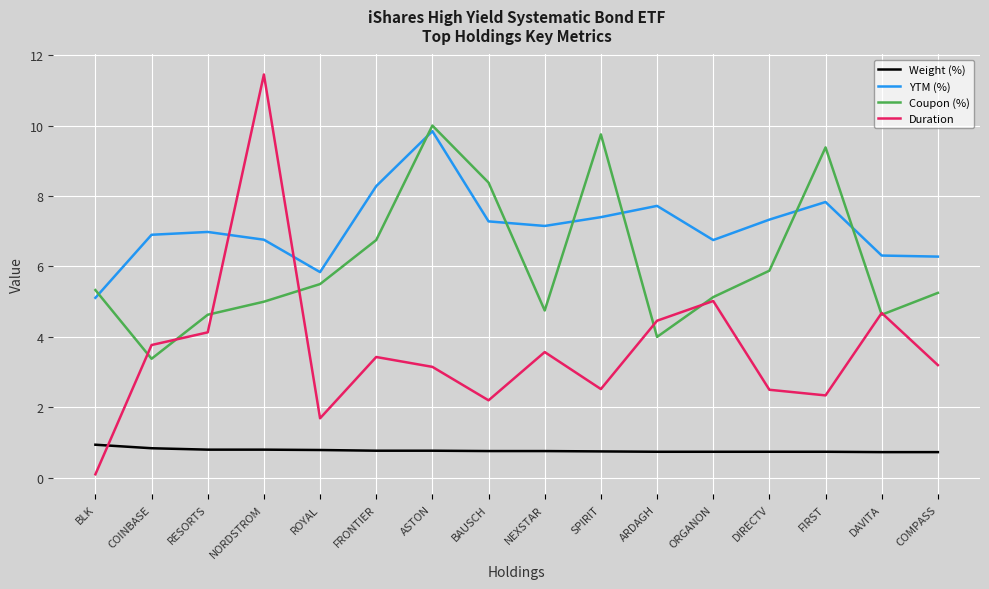

How many Weight (%) values are between 0 and 1?

16